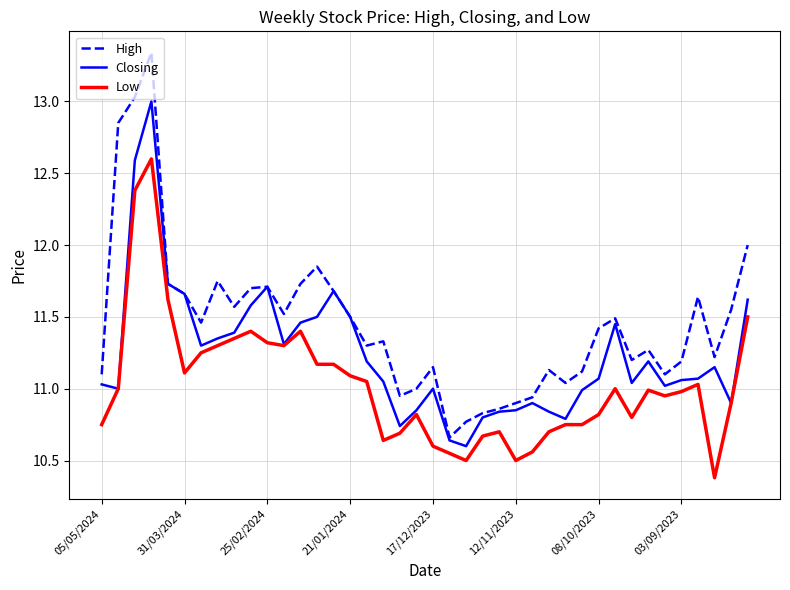

True or false: Low and High cross at least once.

False